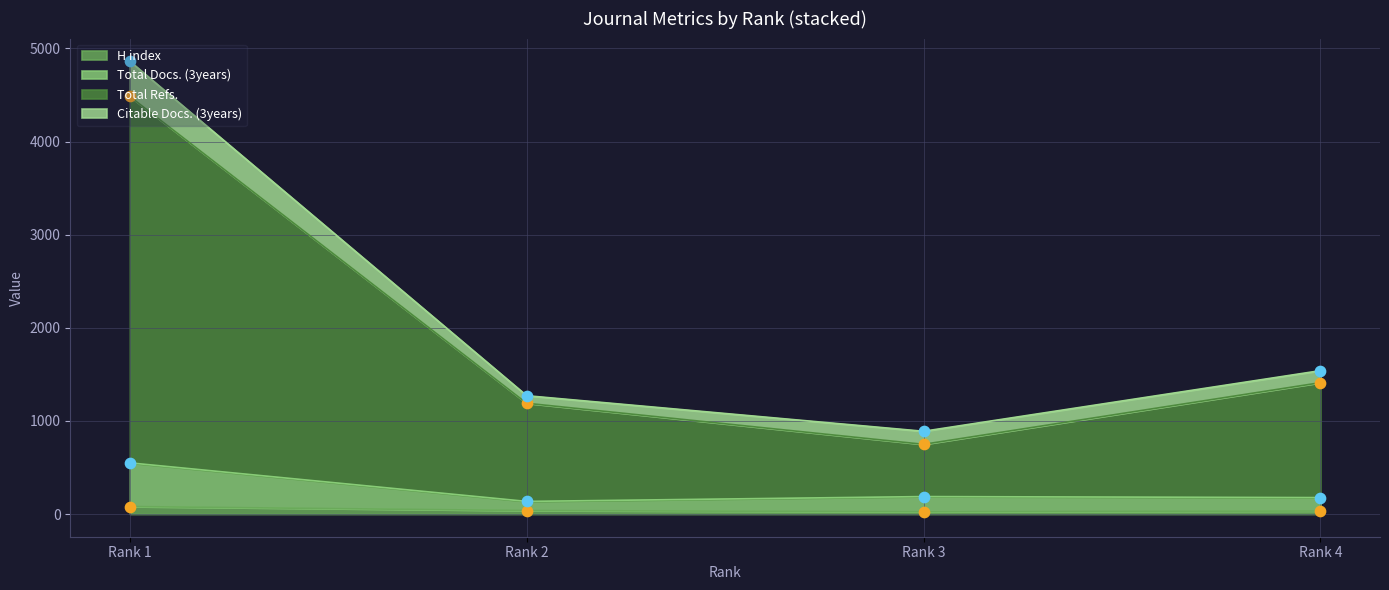

In H index, how many points are lower than both neighbors (excluding endpoints)?

1